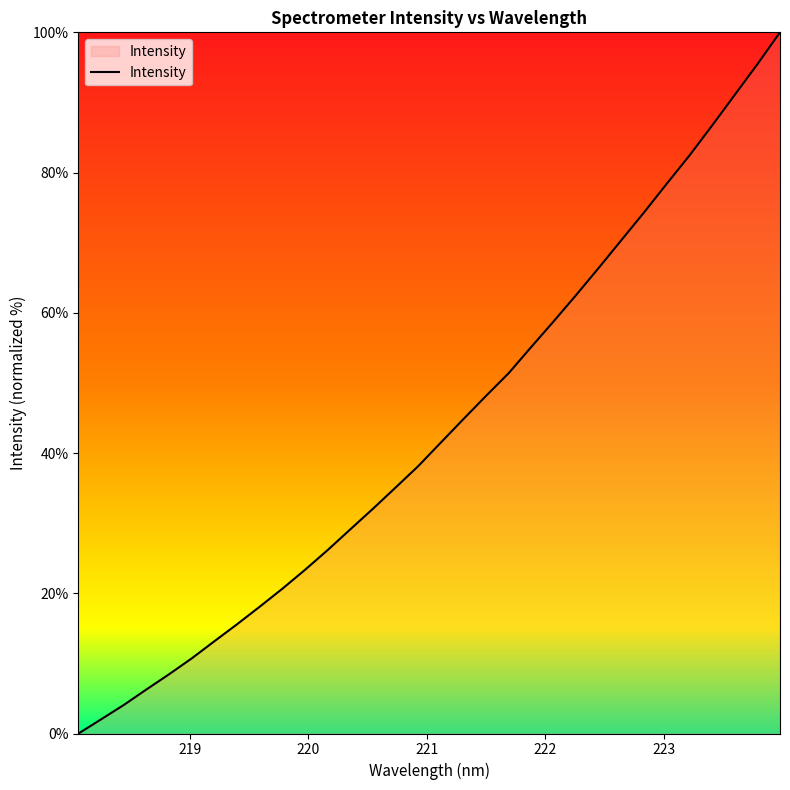

What is the greatest value displayed?

100.0